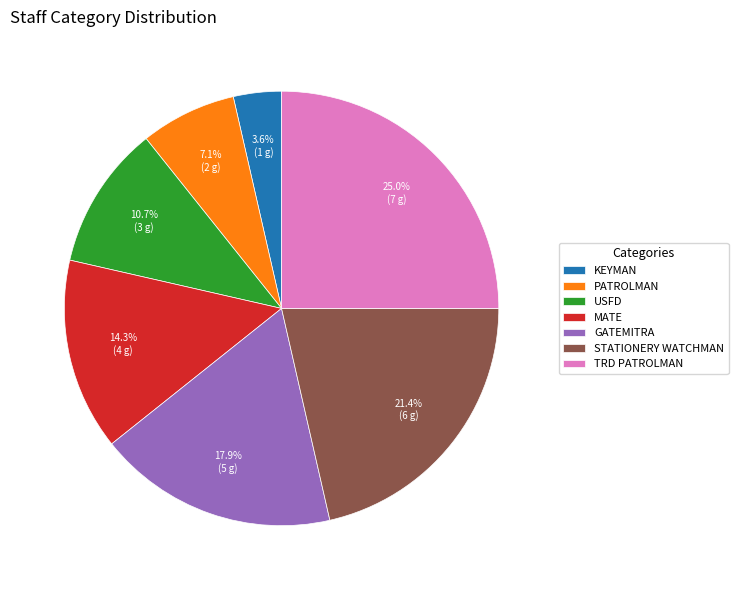

Which slice is the largest?

TRD PATROLMAN